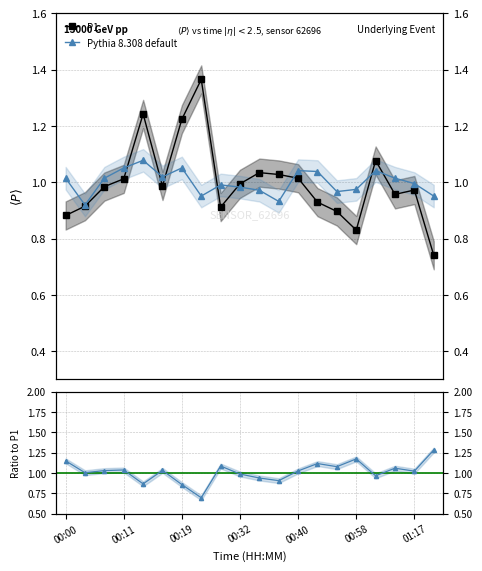

How many interior local peaks does the P1 series have?

5